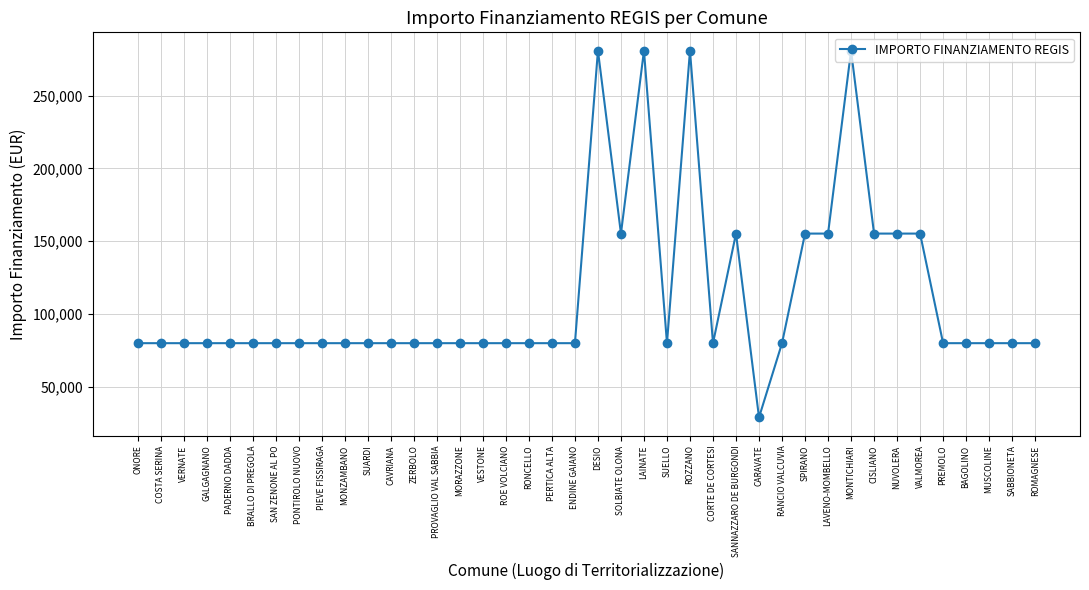

What position from the left is VESTONE?

16